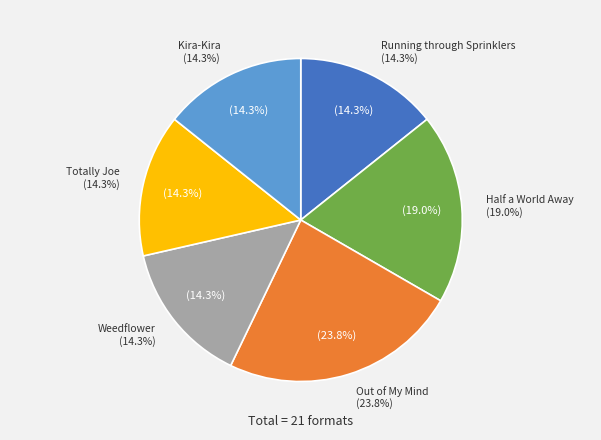

Rank the categories by value from lowest to highest.

Running through Sprinklers, Weedflower, Totally Joe, Kira-Kira, Half a World Away, Out of My Mind